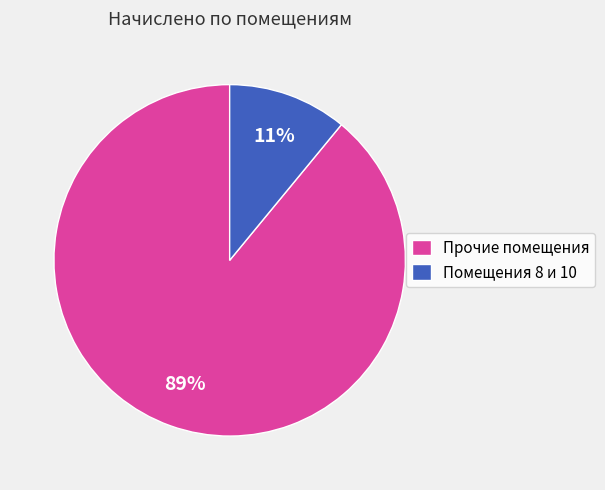

Between Прочие помещения and Помещения 8 и 10, which is larger?

Прочие помещения